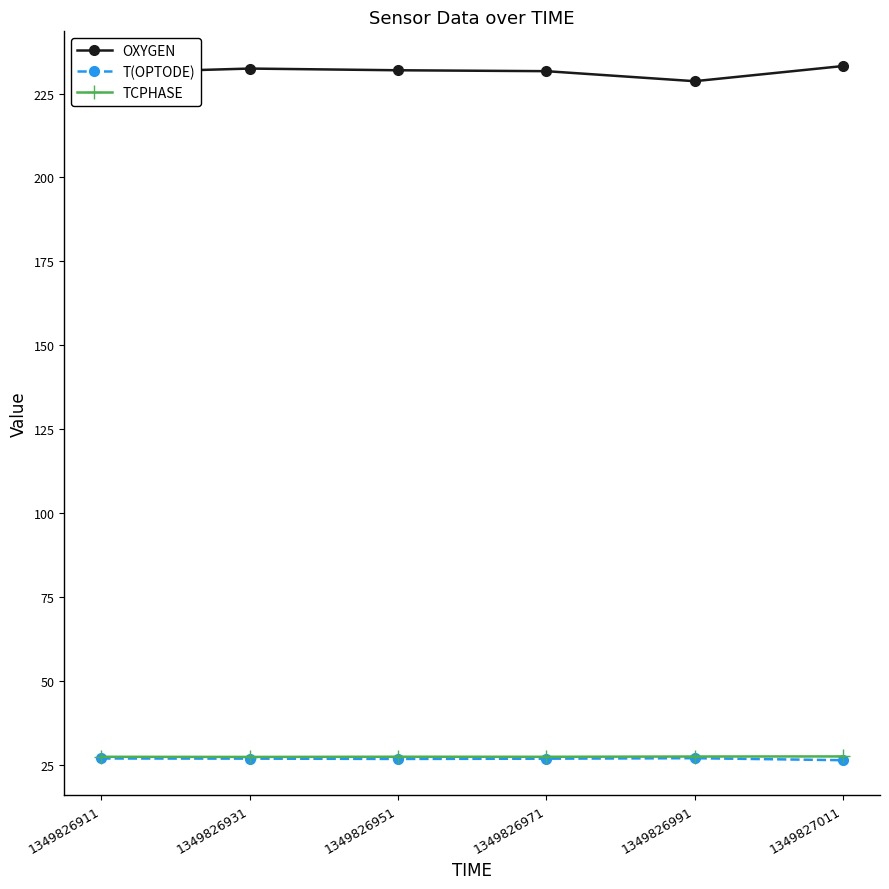

Count the number of categories in the chart.

6